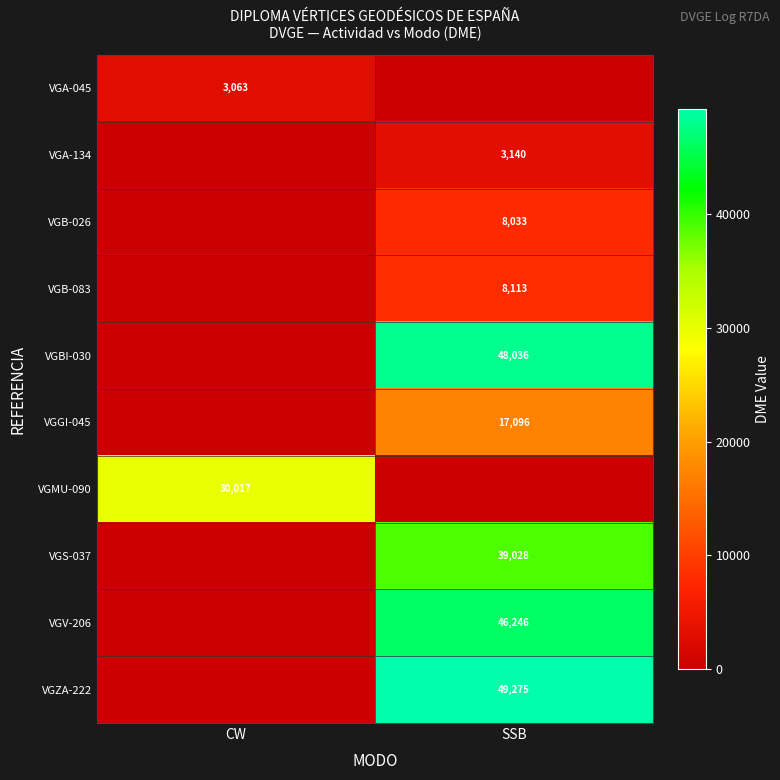

What is the total value across all series at SSB?

218967